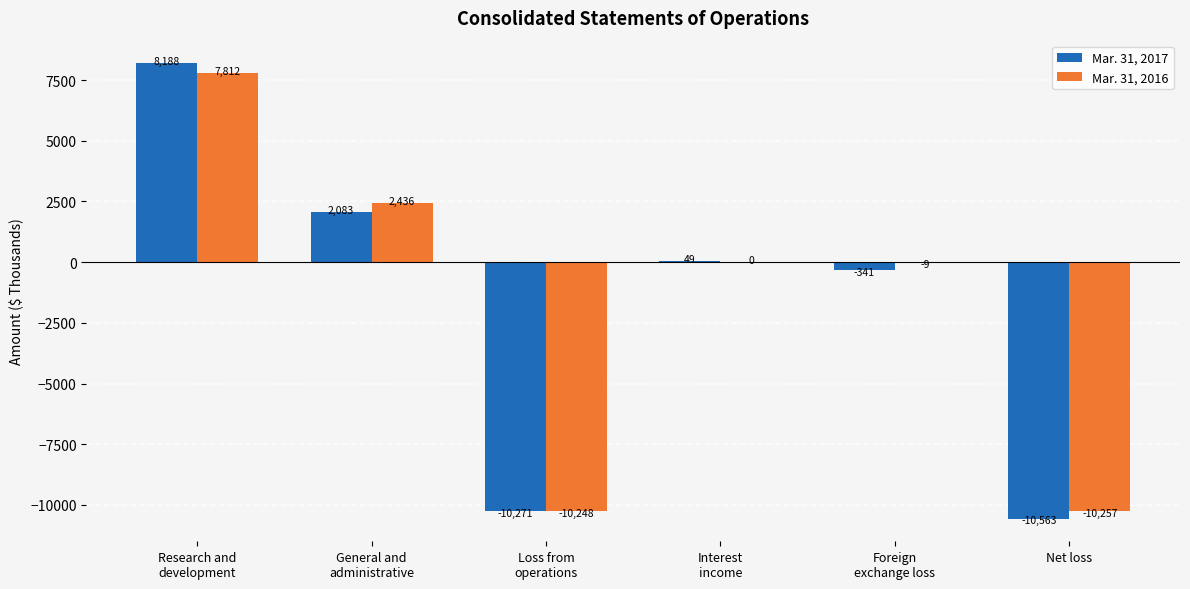

How many data points does each series have?

6